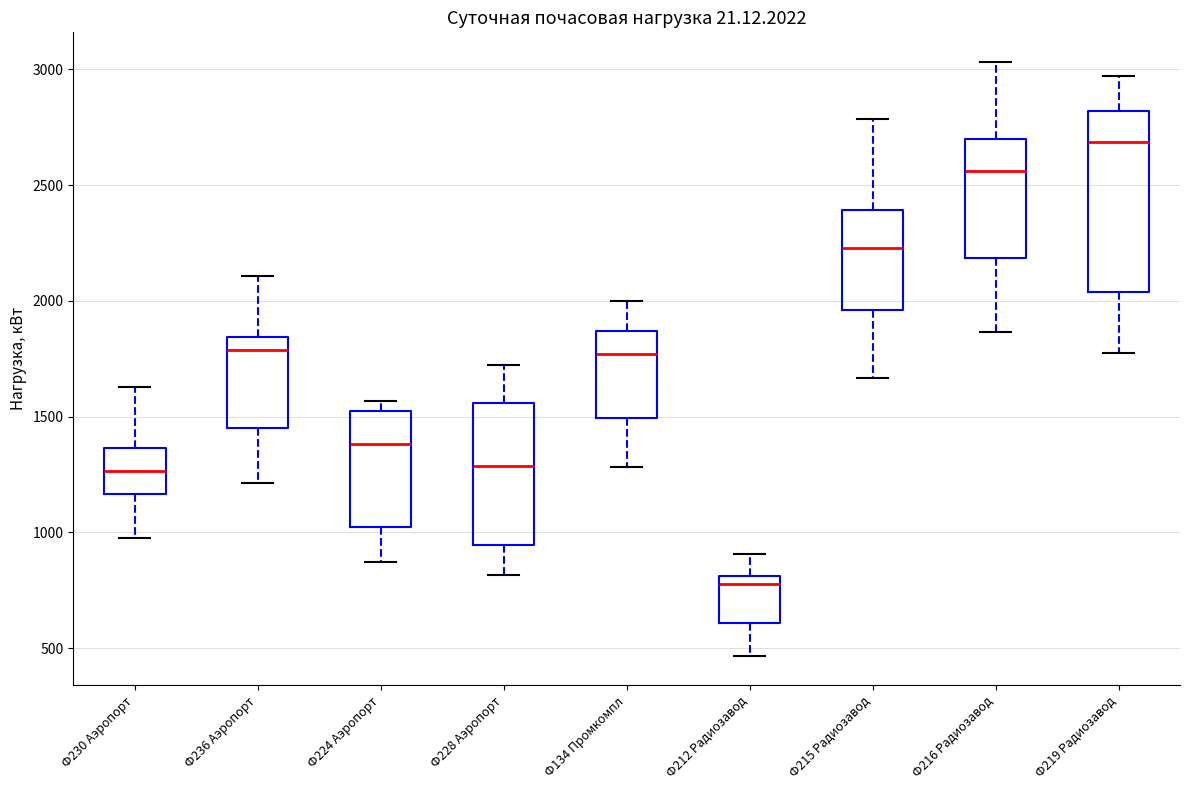

Reading left to right, transcribe this box plot: for each box, give where its median line is, the range the box spans, and where its two whiskers end, as read against the y-axis. The values are not printed on the chart, so give them approximately, as read against the axis.

Ф230 Аэропорт: median 1250, box 1150 to 1350, whiskers 950 to 1650
Ф236 Аэропорт: median 1800, box 1450 to 1850, whiskers 1200 to 2100
Ф224 Аэропорт: median 1400, box 1000 to 1550, whiskers 850 to 1550 (just above the box's upper edge)
Ф228 Аэропорт: median 1300, box 950 to 1550, whiskers 800 to 1700
Ф134 Промкомпл: median 1750, box 1500 to 1850, whiskers 1300 to 2000
Ф212 Радиозавод: median 800 (just below the box's upper edge), box 600 to 800, whiskers 450 to 900
Ф215 Радиозавод: median 2250, box 1950 to 2400, whiskers 1650 to 2800
Ф216 Радиозавод: median 2550, box 2200 to 2700, whiskers 1850 to 3050
Ф219 Радиозавод: median 2700, box 2050 to 2800, whiskers 1750 to 2950